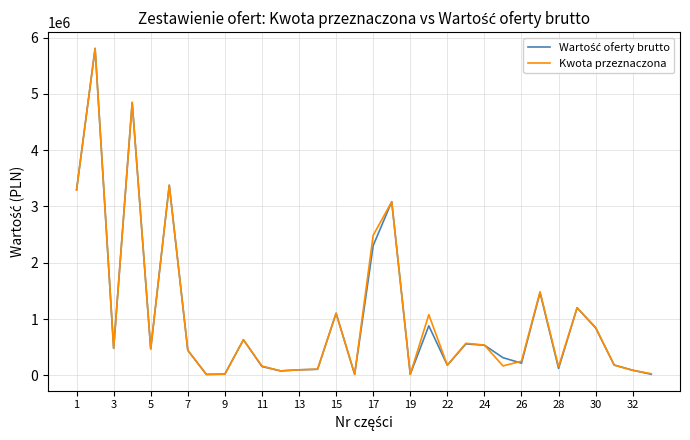

What is the greatest value displayed?

5807572.3